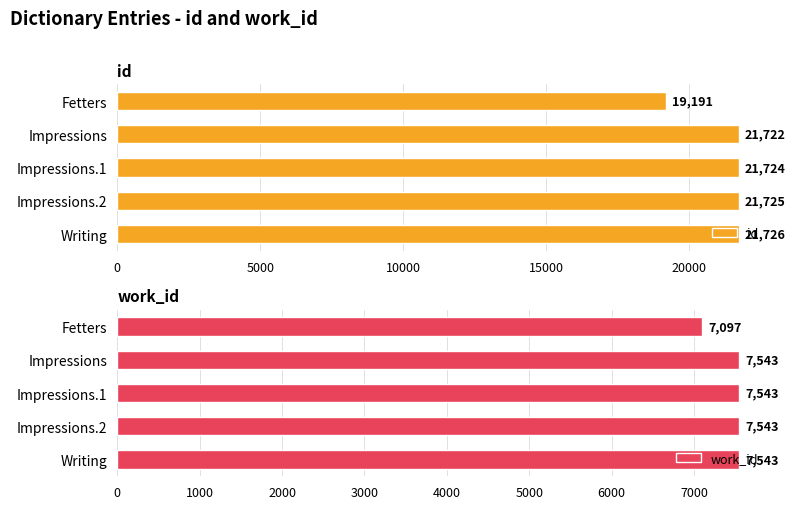

At which label is id closest to 20458?

Impressions